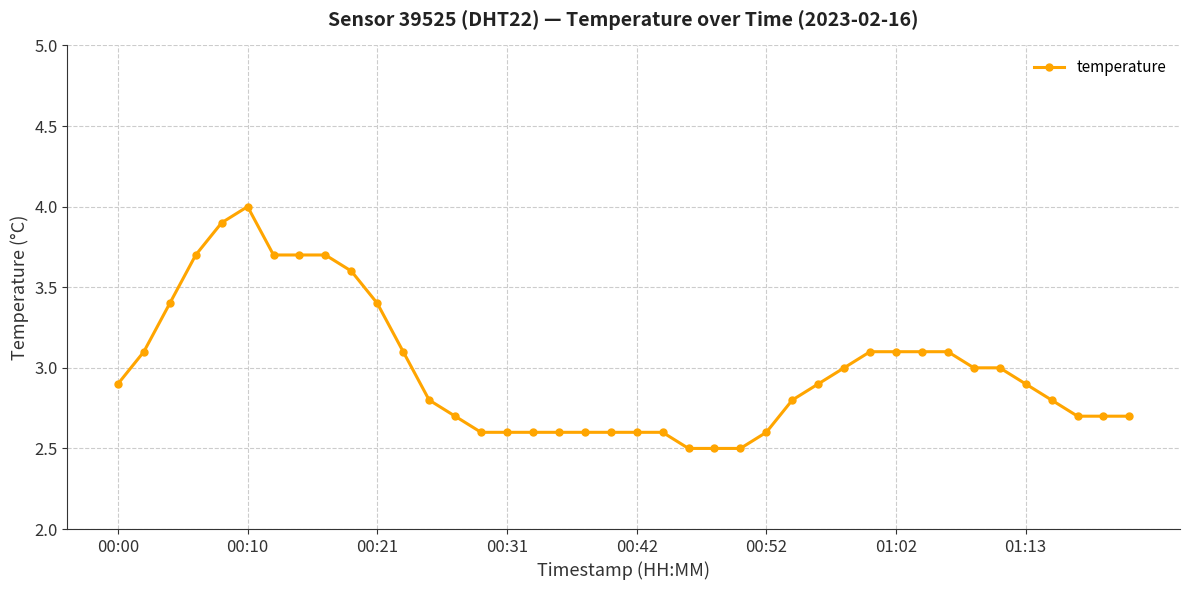

What is the smallest value displayed?

2.5